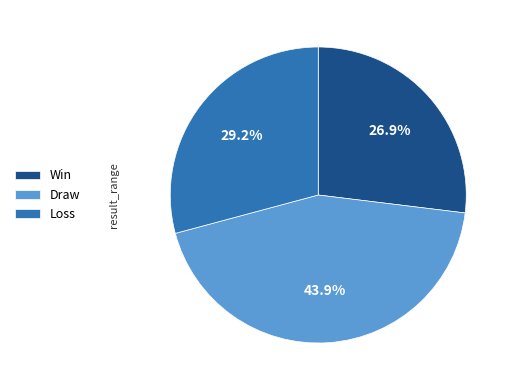

Is there a majority slice in this chart?

No